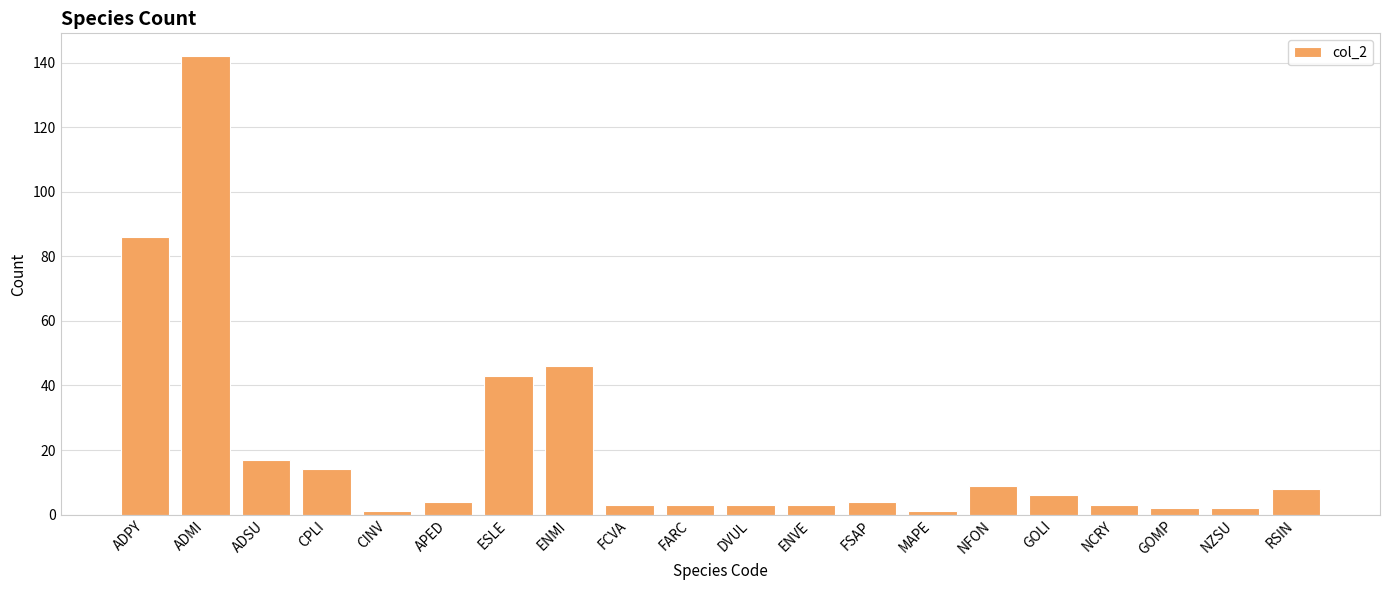

What is the greatest value displayed?

142